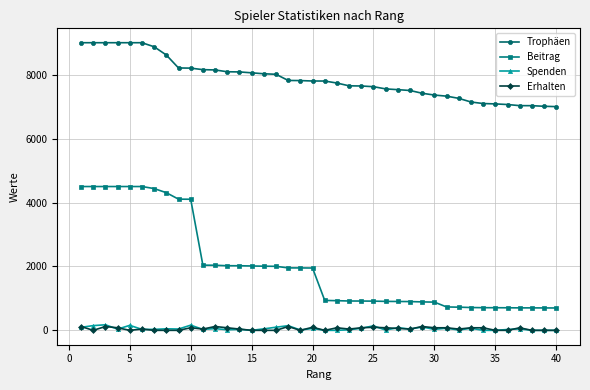

Which series has the largest total across all categories?

Trophäen